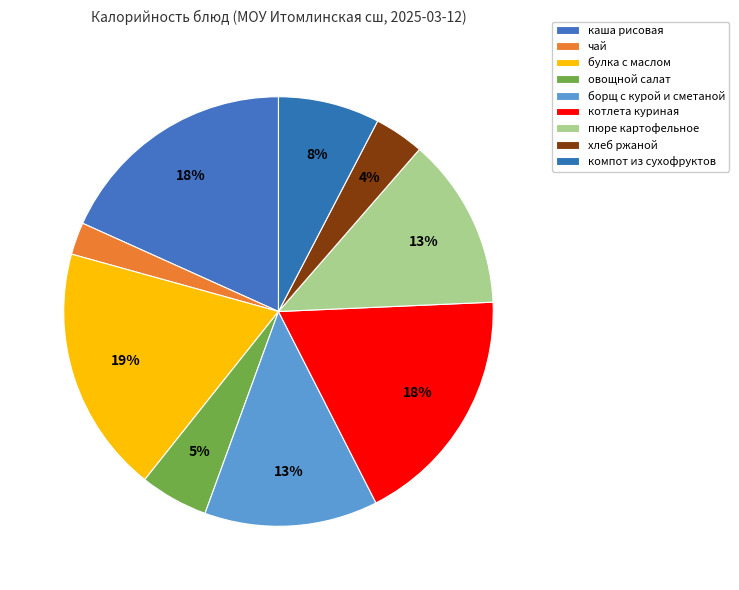

Count the number of slices in the pie.

9